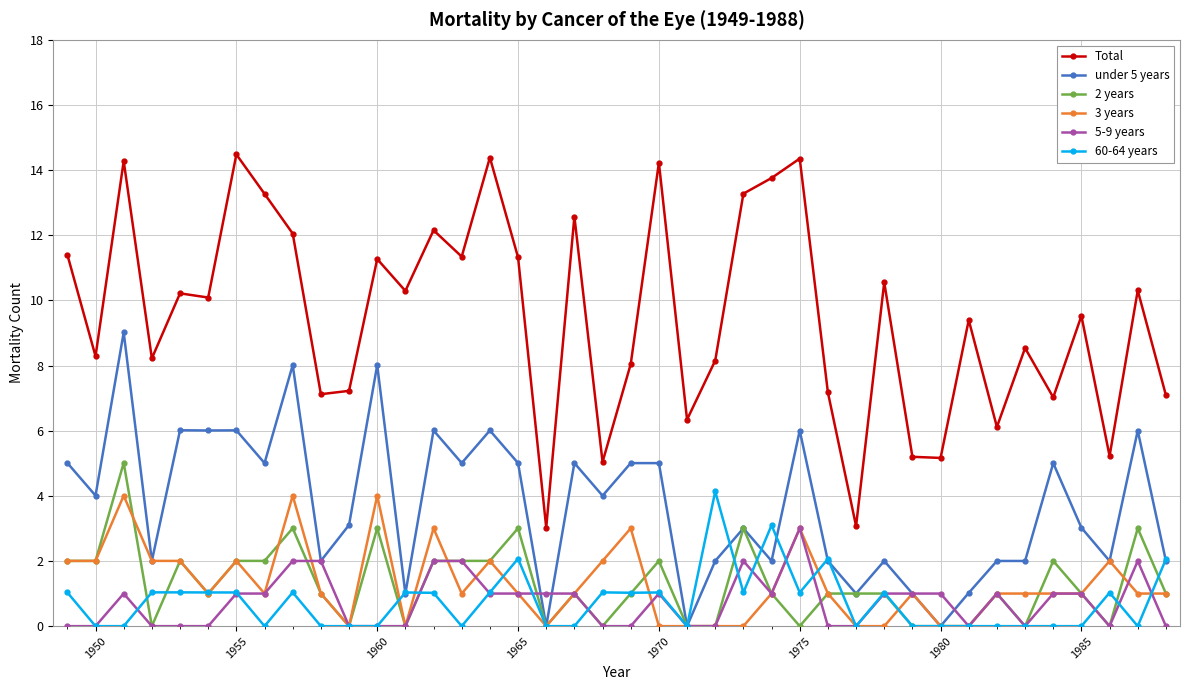

What is the value of the 3 years point at the 7th from the left?

2.0